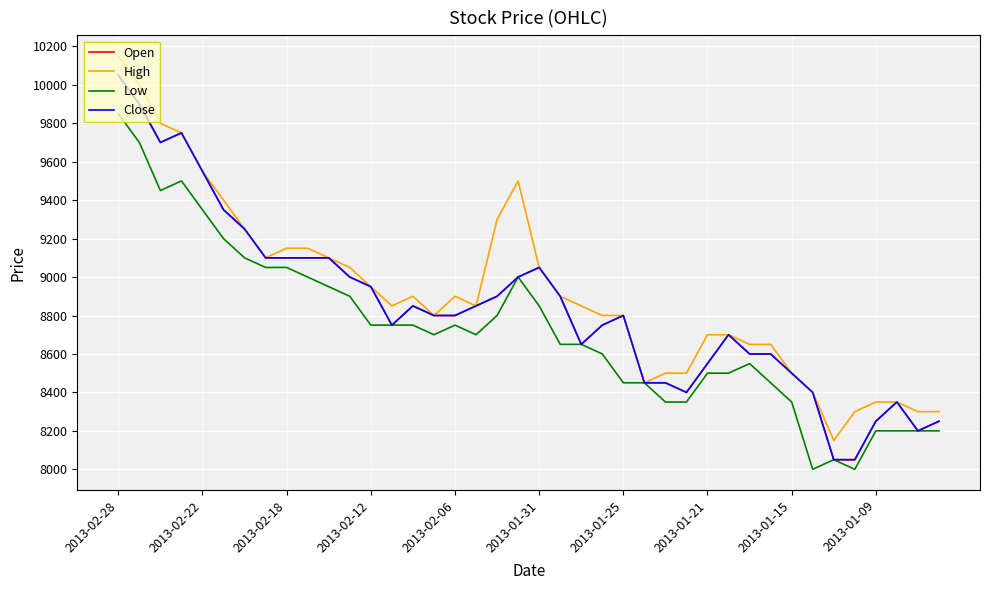

True or false: High and Low cross at least once.

False